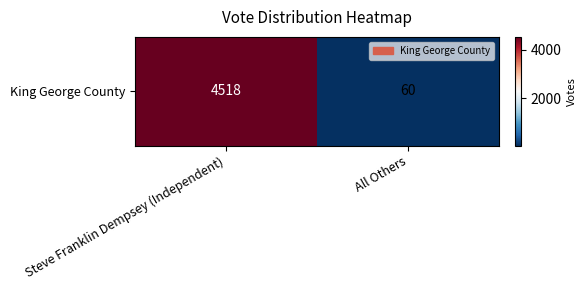

List the labels in order of value, largest first.

Steve Franklin Dempsey (Independent), All Others